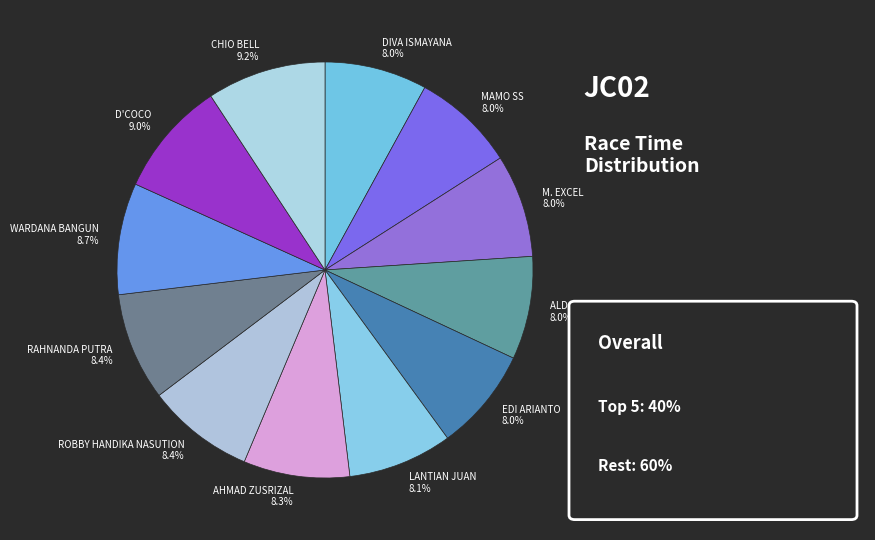

What percentage is NOT represented by MAMO SS?

92.0%